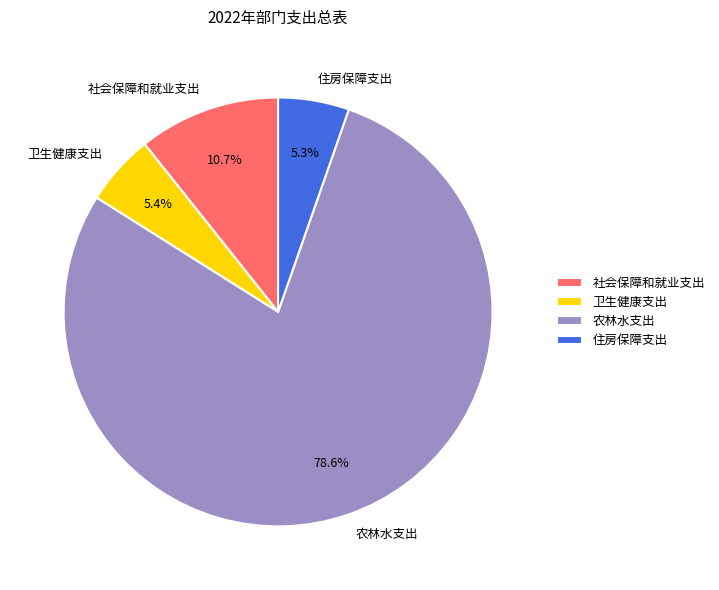

To the nearest percent, what is the difference between the 住房保障支出 and 社会保障和就业支出 slice percentages?

5%